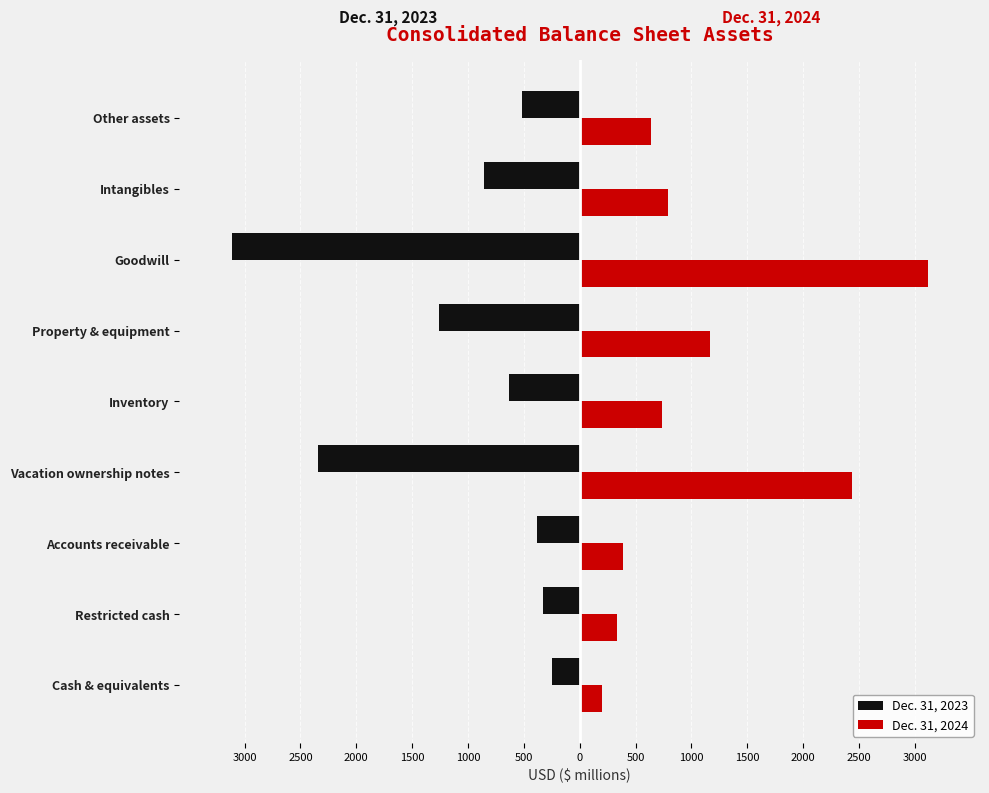

What are all the series names shown in the legend?

Dec. 31, 2023, Dec. 31, 2024